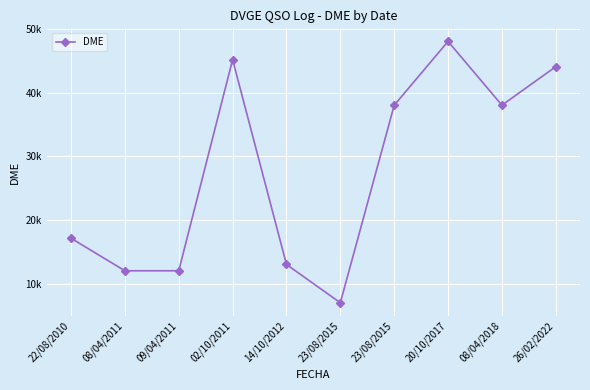

At which category does the data reach its first local valley?

23/08/2015